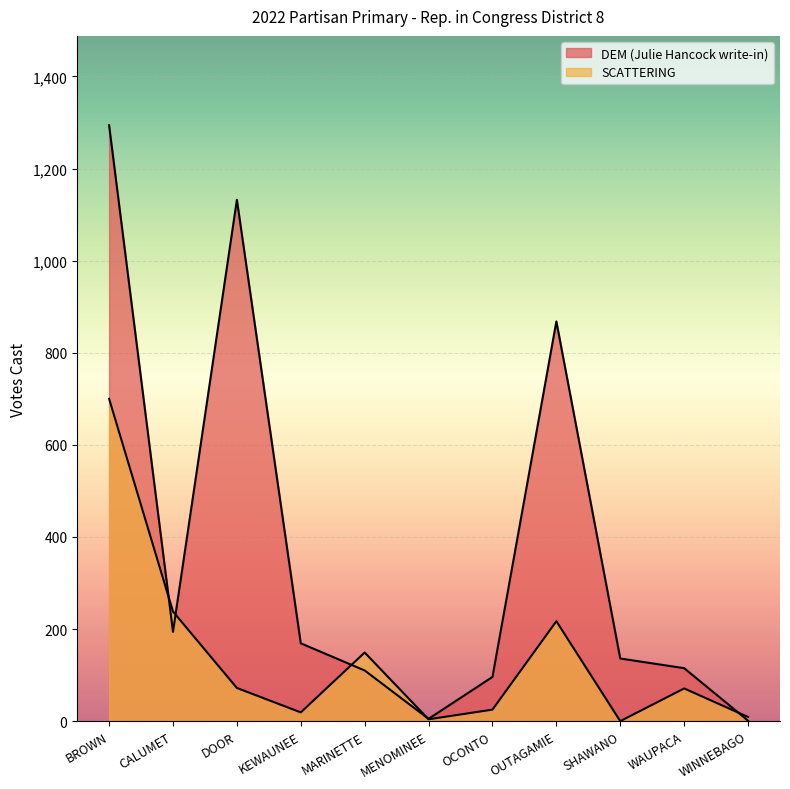

Where is the first local minimum for SCATTERING?

KEWAUNEE